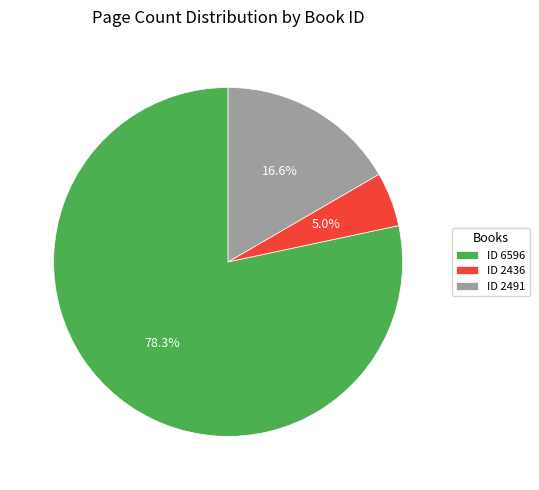

Which slice is the largest?

ID 6596